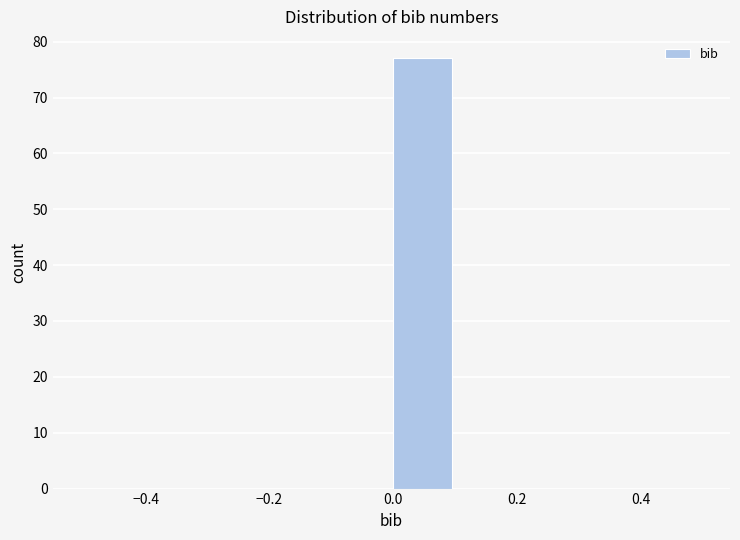

Reading left to right, transcribe this chart: for each bar, give the range it covers on the x-axis and its height. The values are not printed on the chart, so give them approximately, as read against the axis.

-0.5 to -0.4: 0
-0.4 to -0.3: 0
-0.3 to -0.2: 0
-0.2 to -0.1: 0
-0.1 to 0.0: 0
0.0 to 0.1: 77
0.1 to 0.2: 0
0.2 to 0.3: 0
0.3 to 0.4: 0
0.4 to 0.5: 0